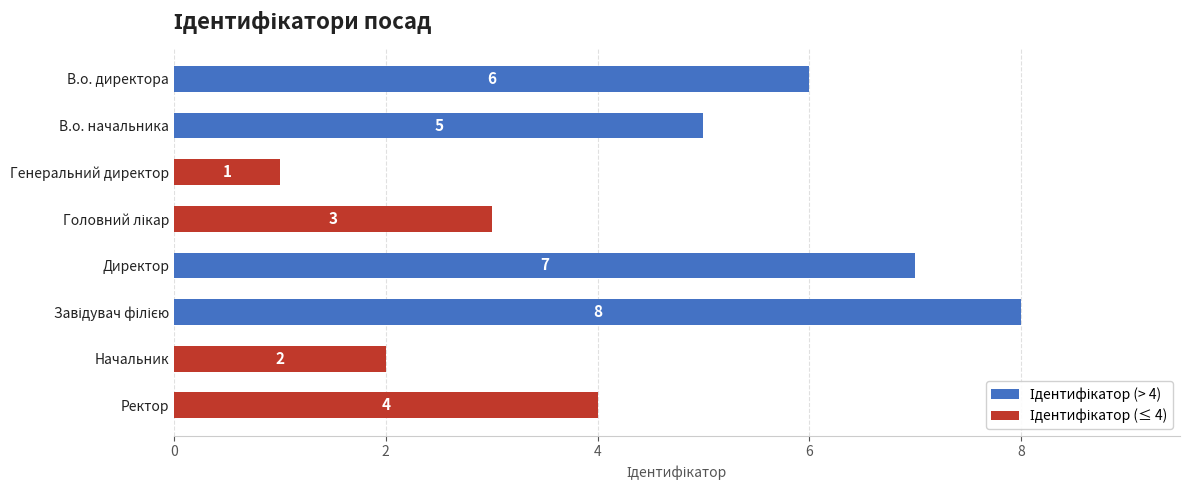

Where is the data nearest to the value 4?

Ректор